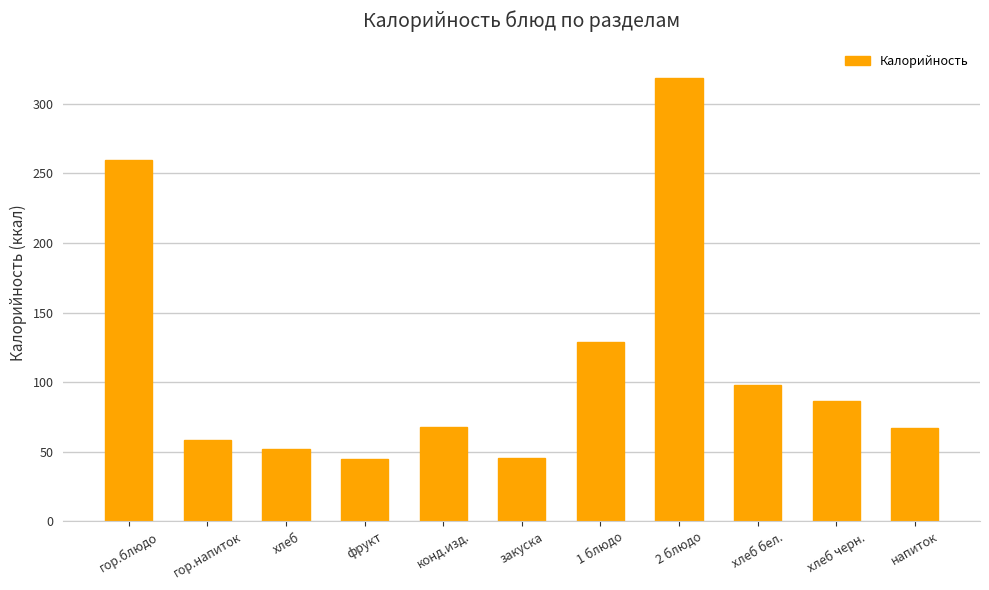

Count the number of categories in the chart.

11